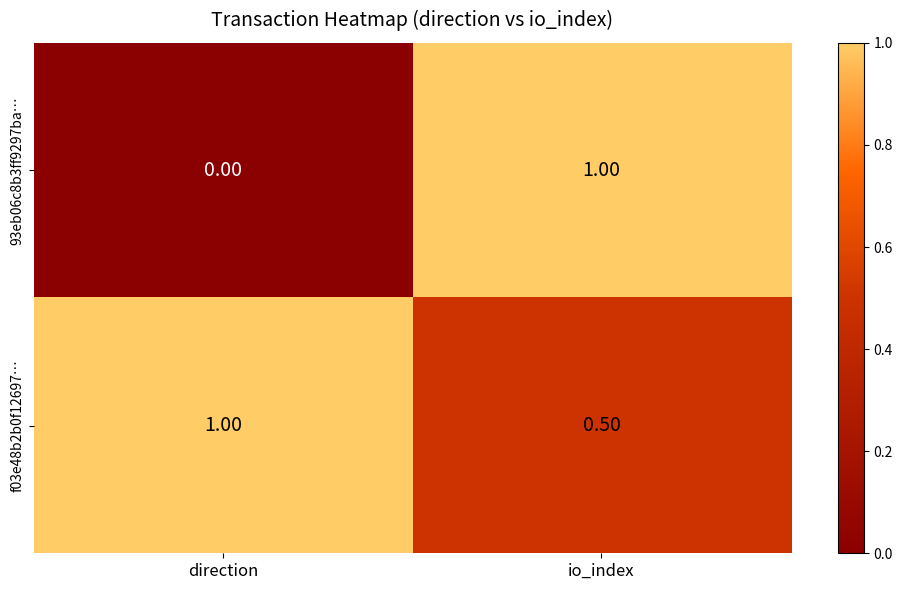

What is the sum of all 93eb06c8b3ff9297ba… values?

1.0